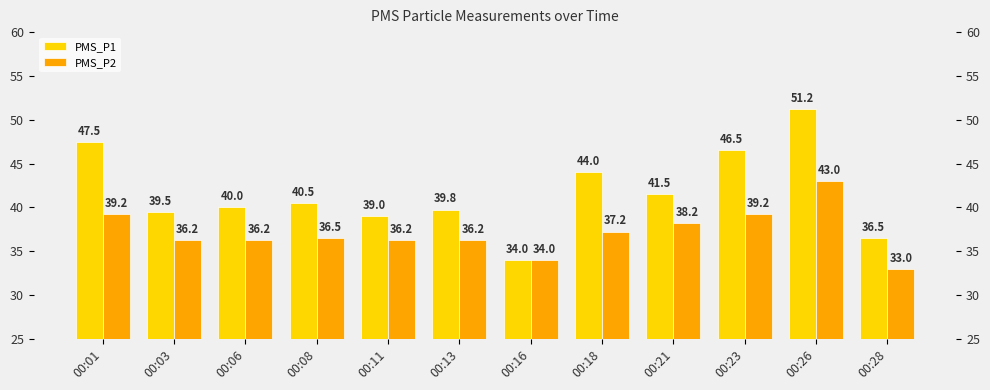

What is the difference between the PMS_P2 values at 00:18 and 00:06?

1.0